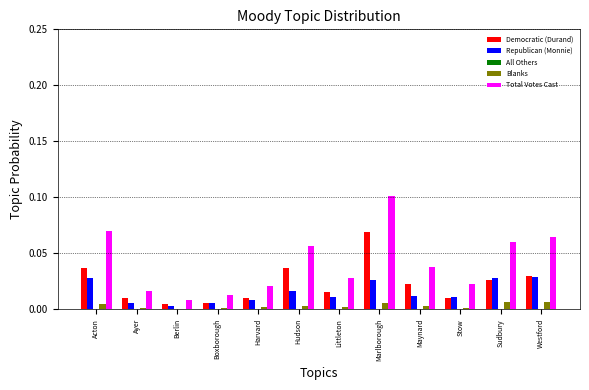

How many groups of bars are there?

12